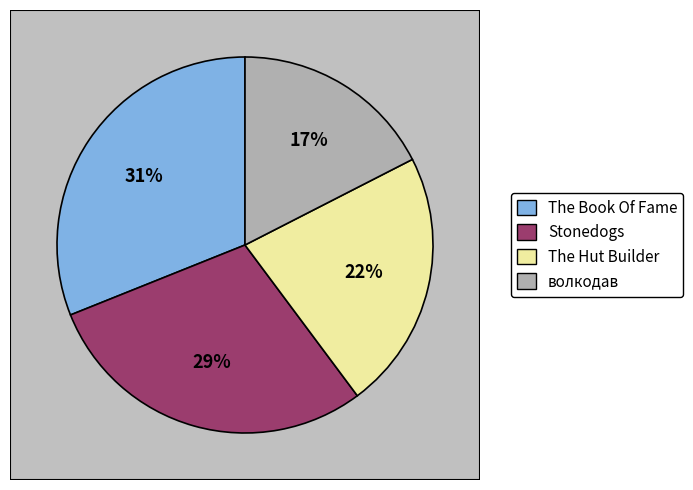

What is the change in value from The Hut Builder to волкодав?

-5